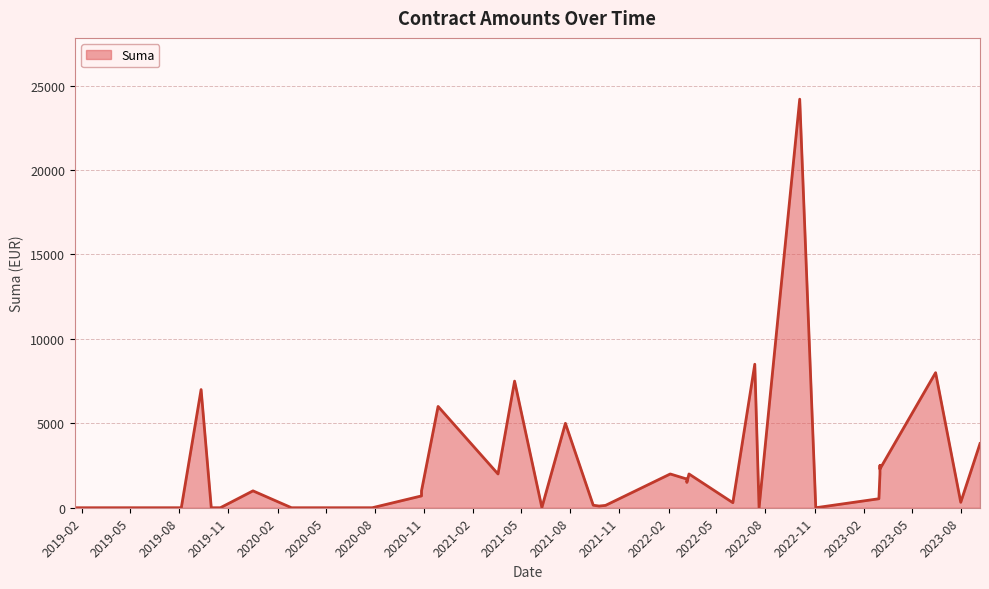

What is the maximum value shown in the chart?

24200.0